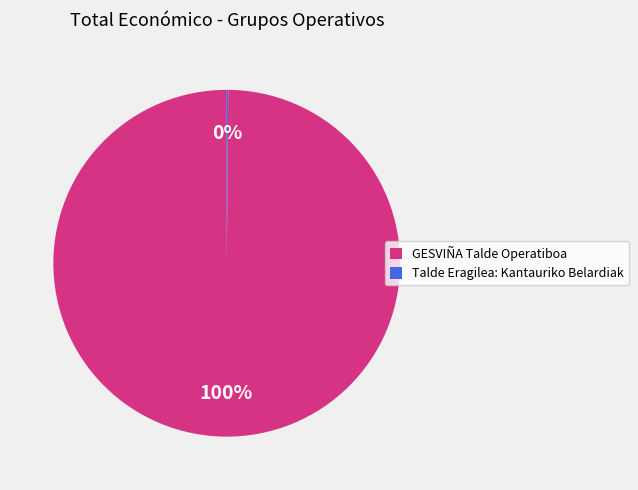

To the nearest percent, what is the average slice percentage?

50%